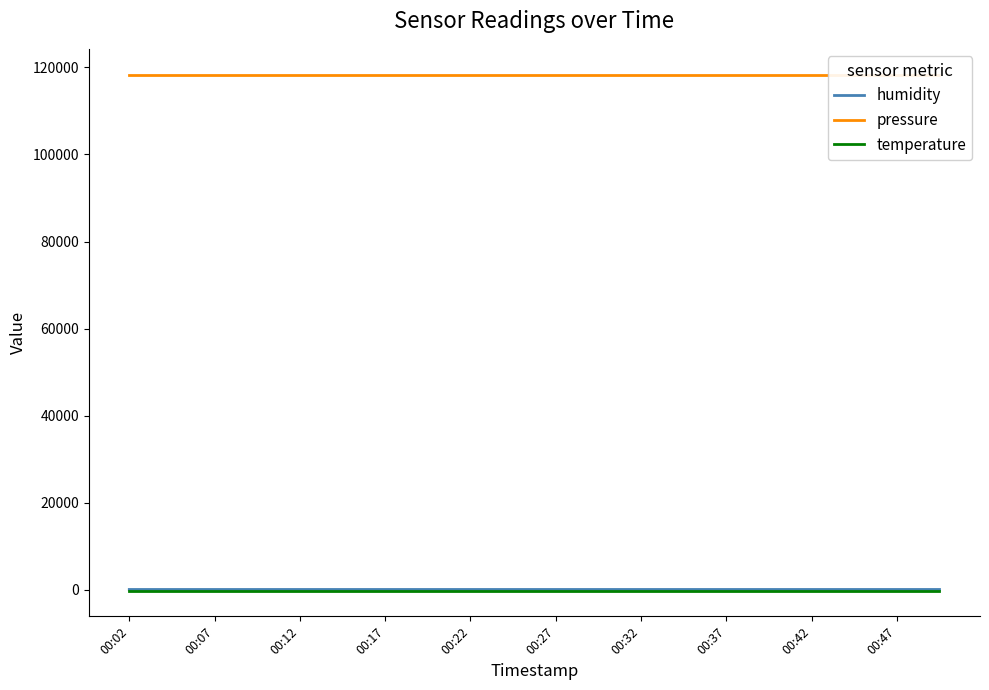

True or false: humidity and temperature cross at least once.

False